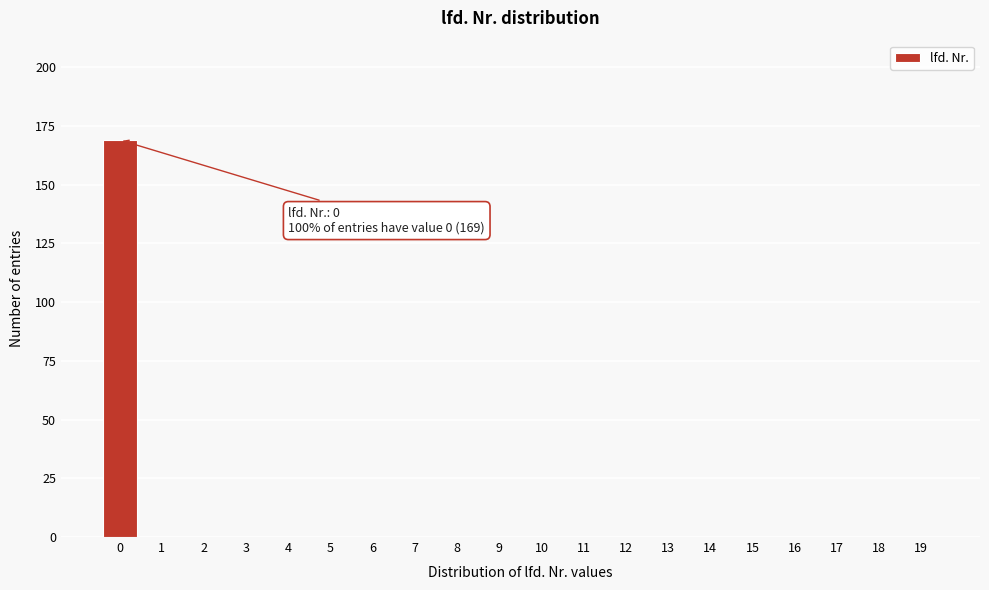

Reading right to left, transcribe all the data shown in this chart.

19=0	18=0	17=0	16=0	15=0	14=0	13=0	12=0	11=0	10=0	9=0	8=0	7=0	6=0	5=0	4=0	3=0	2=0	1=0	0=169